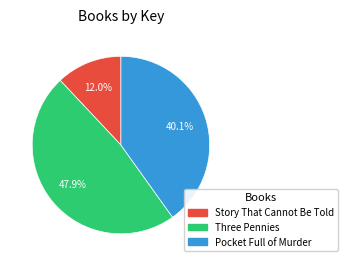

What is the smallest slice in the pie chart?

Story That Cannot Be Told